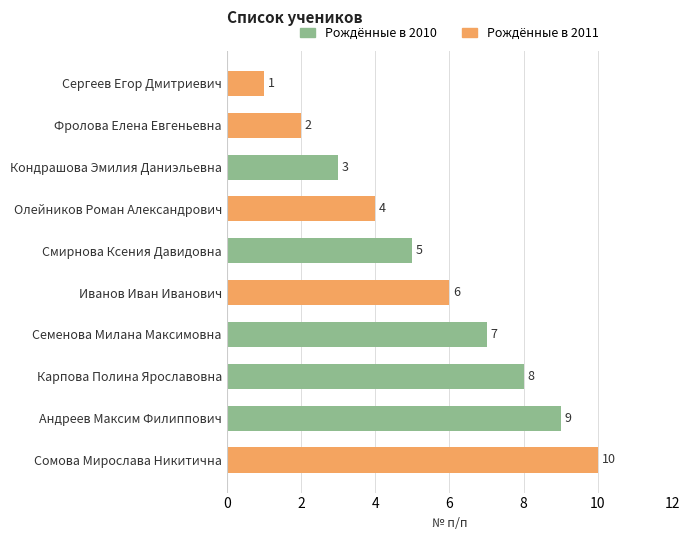

What is the average value?

6